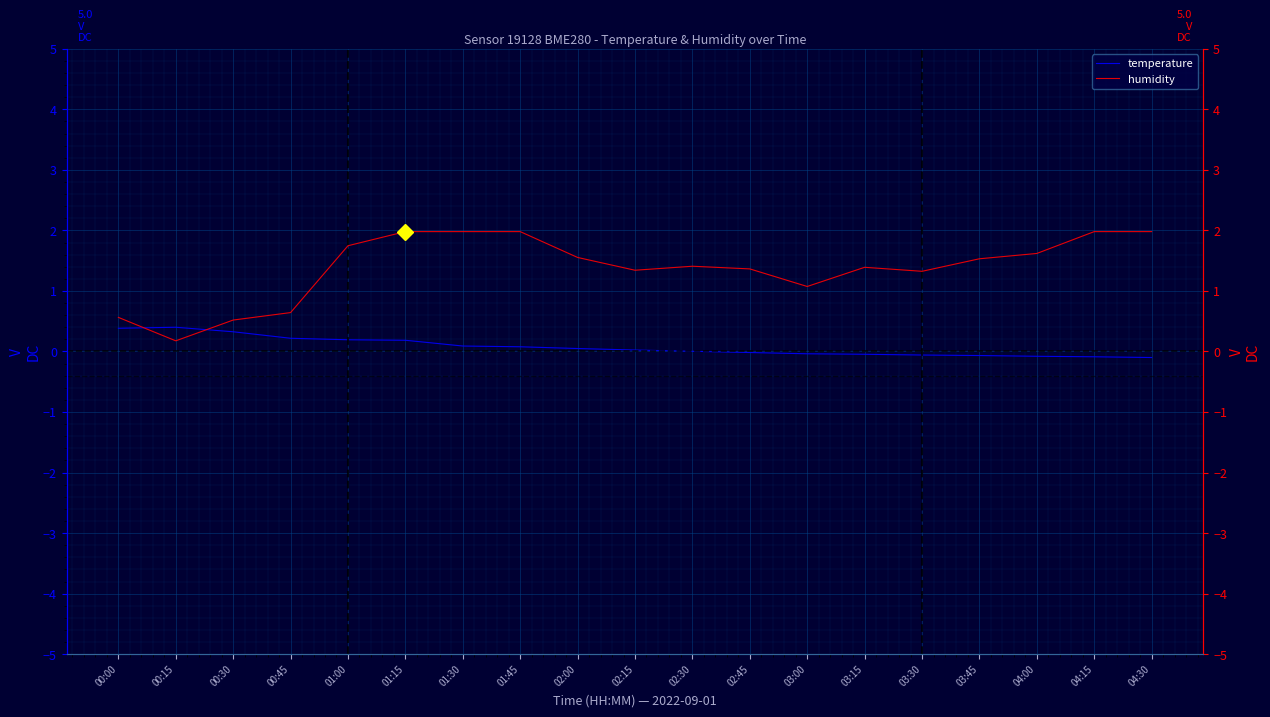

How many lines are shown in the chart?

2